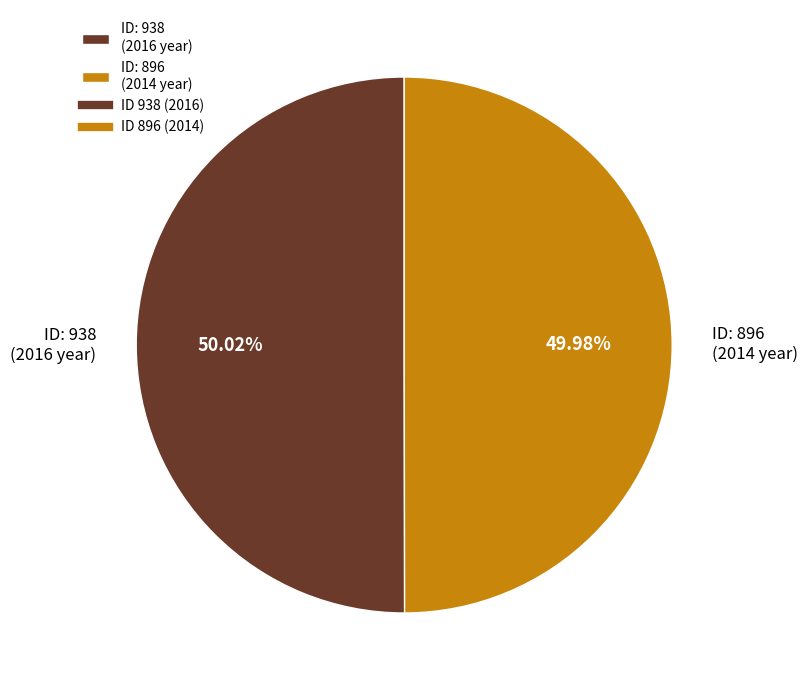

Approximately how many times larger is the value at ID: 896 (2014 year) compared to ID: 938 (2016 year)?

1.0